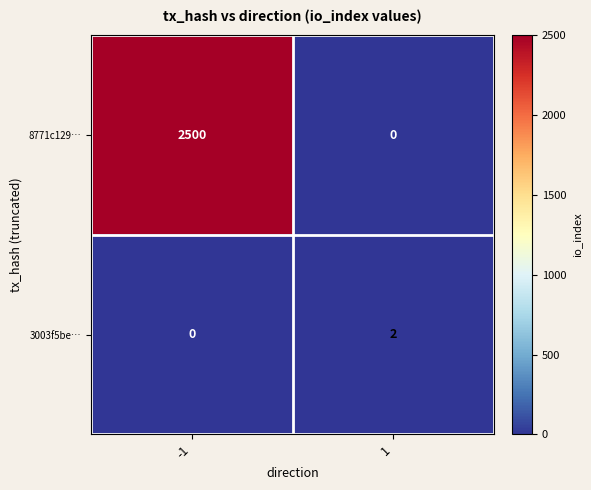

What value does the 8771c129… series have at -1, to the nearest 10?

2500